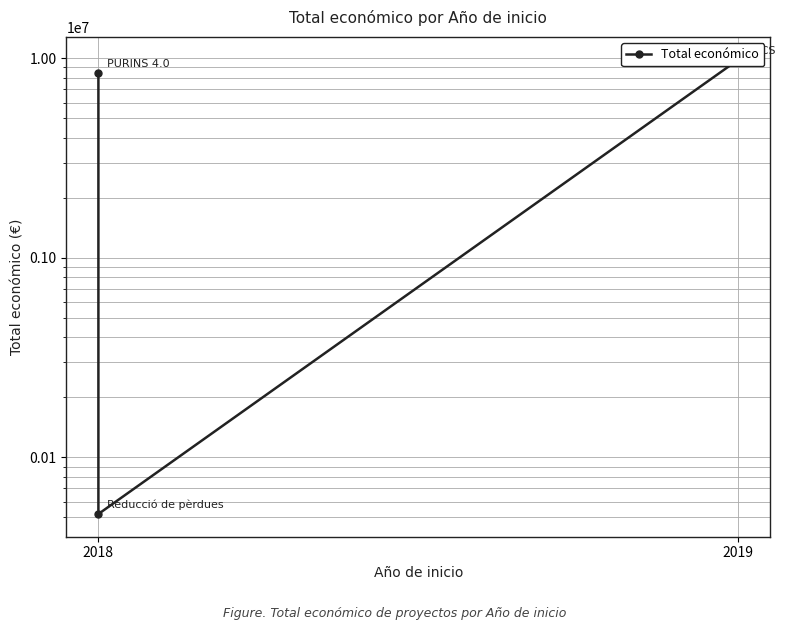

What is the label of the 2nd point from the right?

2019